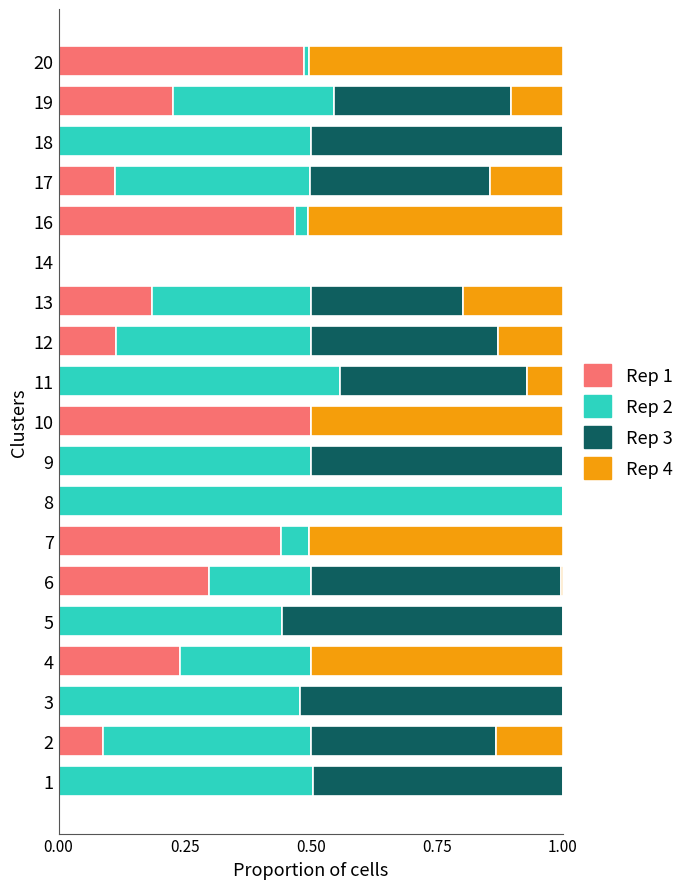

What is the total value across all series at 18?

1.0